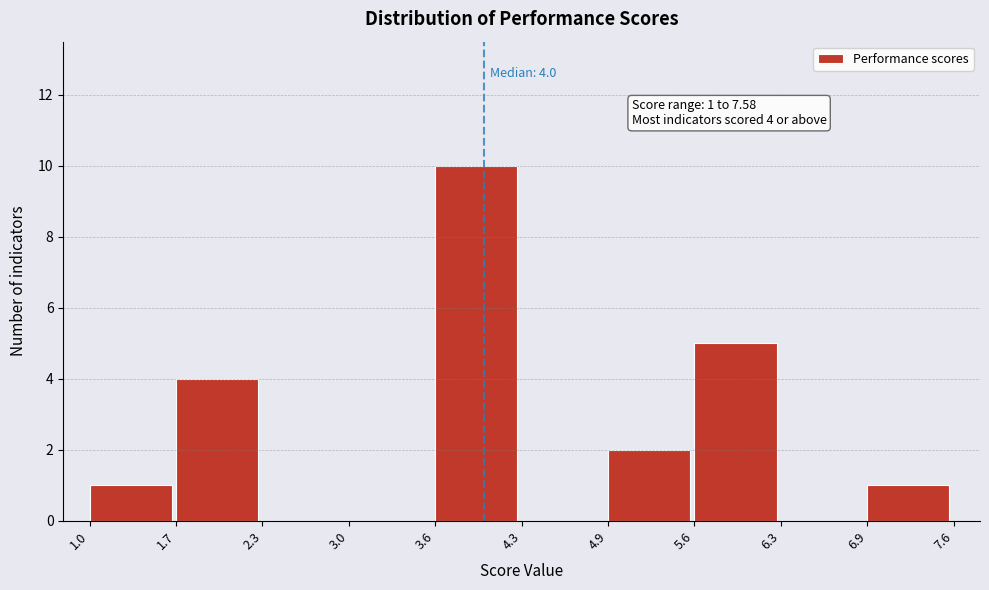

Which range on the x-axis has the tallest bar?

3.6 to 4.3